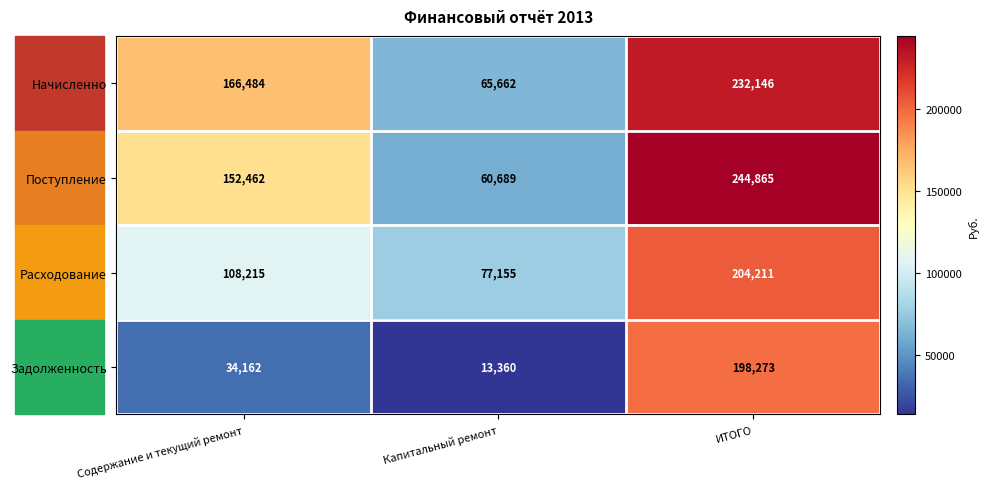

The Поступление series shows 152462 at Содержание и текущий ремонт. True or false?

True